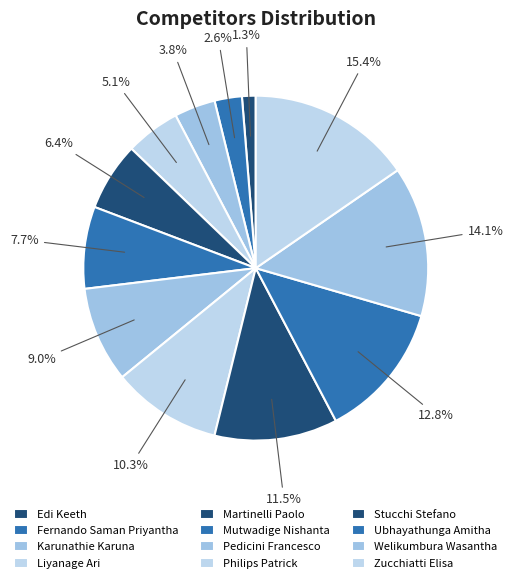

What is the total percentage of Martinelli Paolo and Philips Patrick?

16.7%